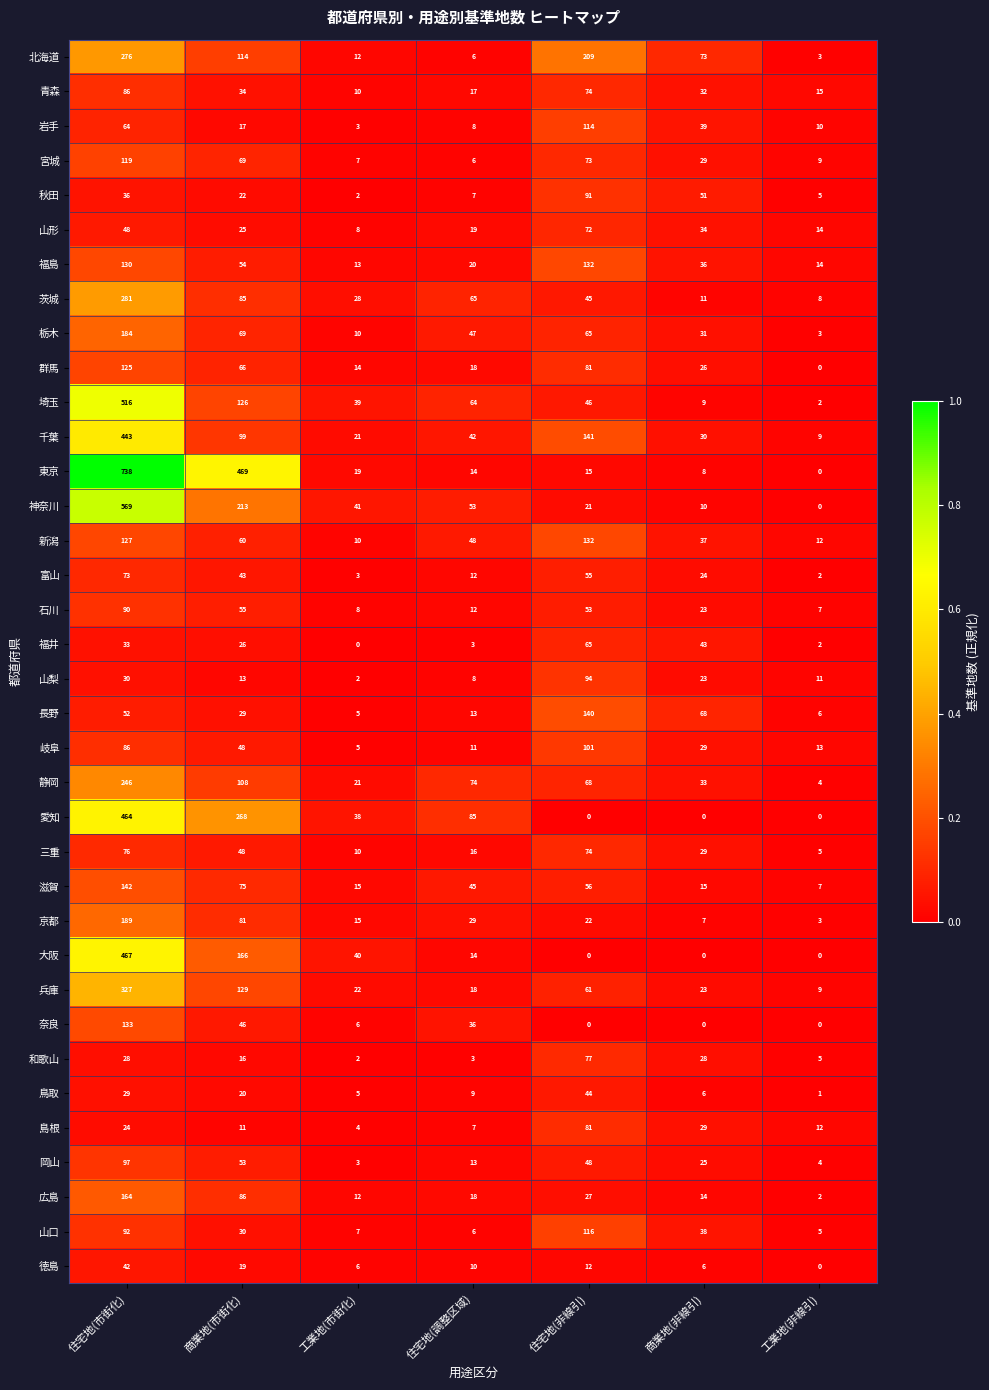

Which series changed the most between 住宅地(市街化) and 住宅地(調整区域)?

東京